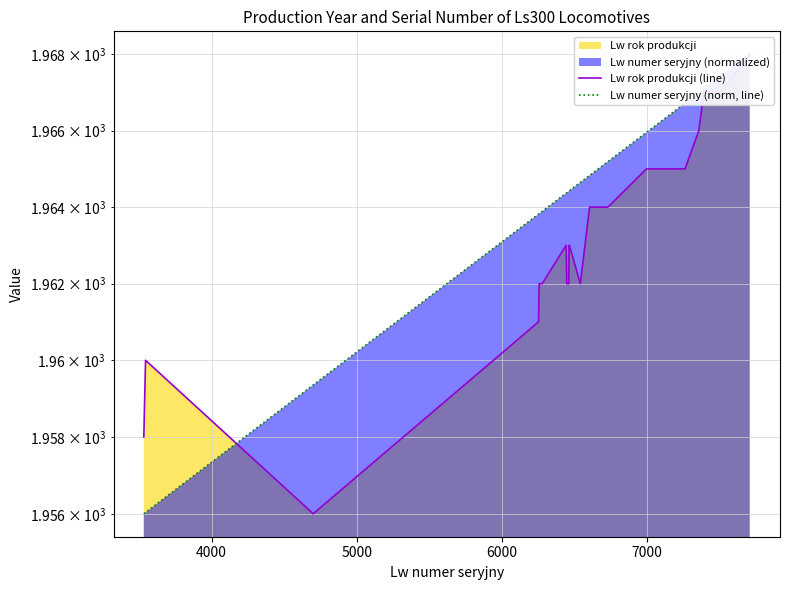

Is the value of Lw rok produkcji (line) at 19 greater than the value of Lw numer seryjny (norm, line) at 28?

No